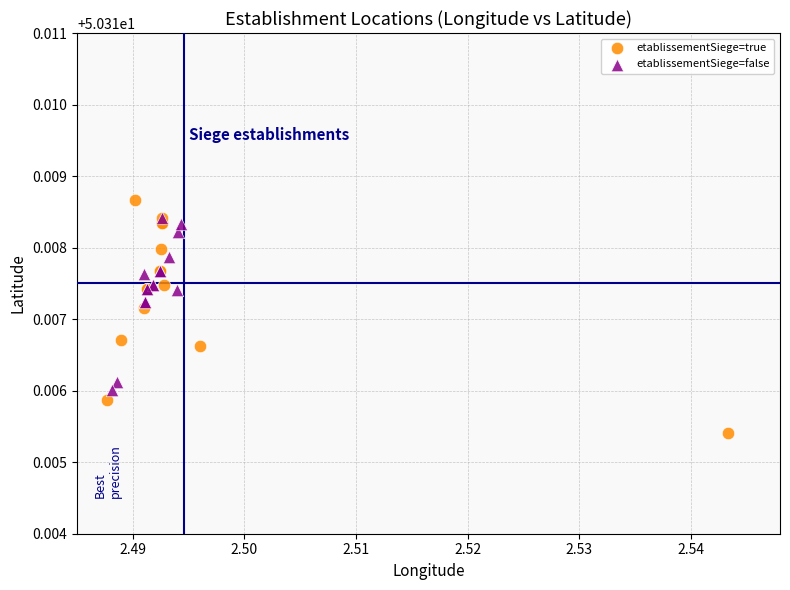

What are all the series names shown in the legend?

etablissementSiege=true, etablissementSiege=false